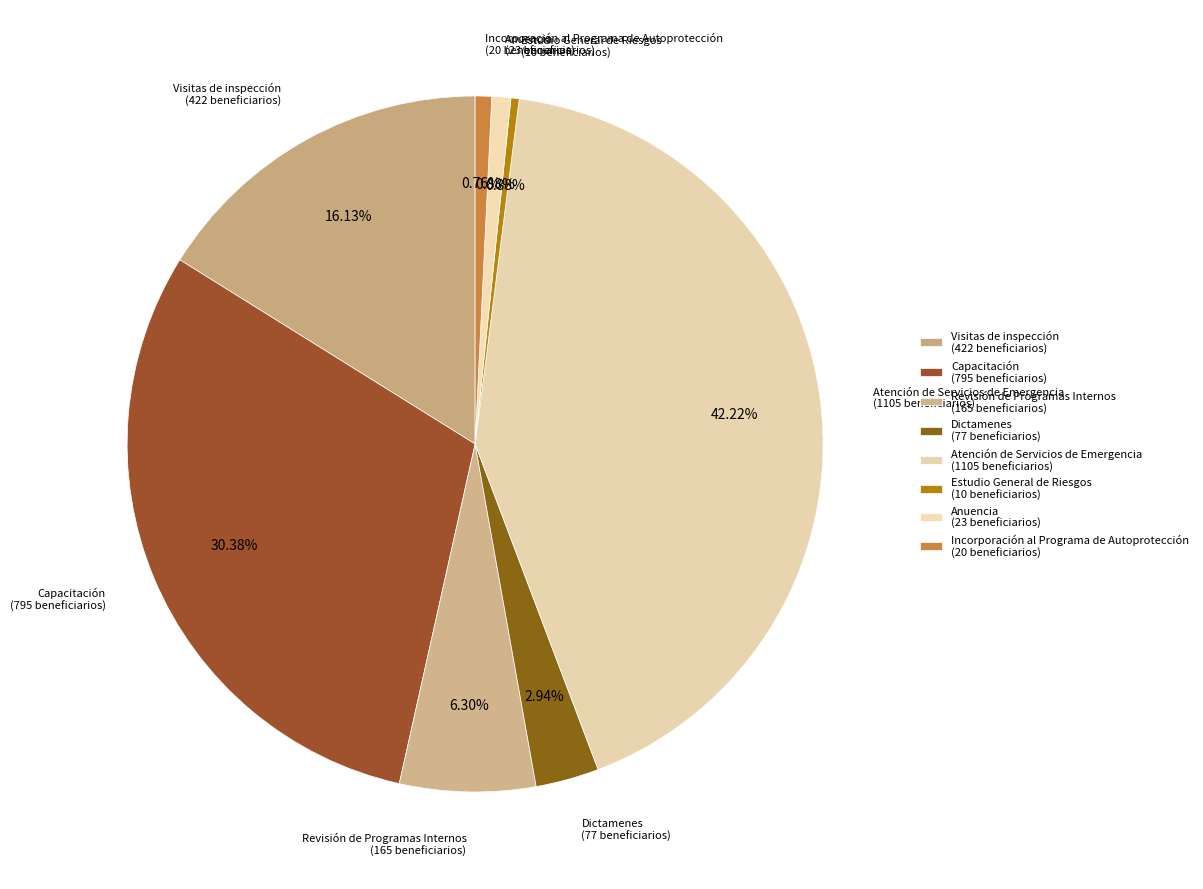

What is the largest slice in the pie chart?

Atención de Servicios de Emergencia